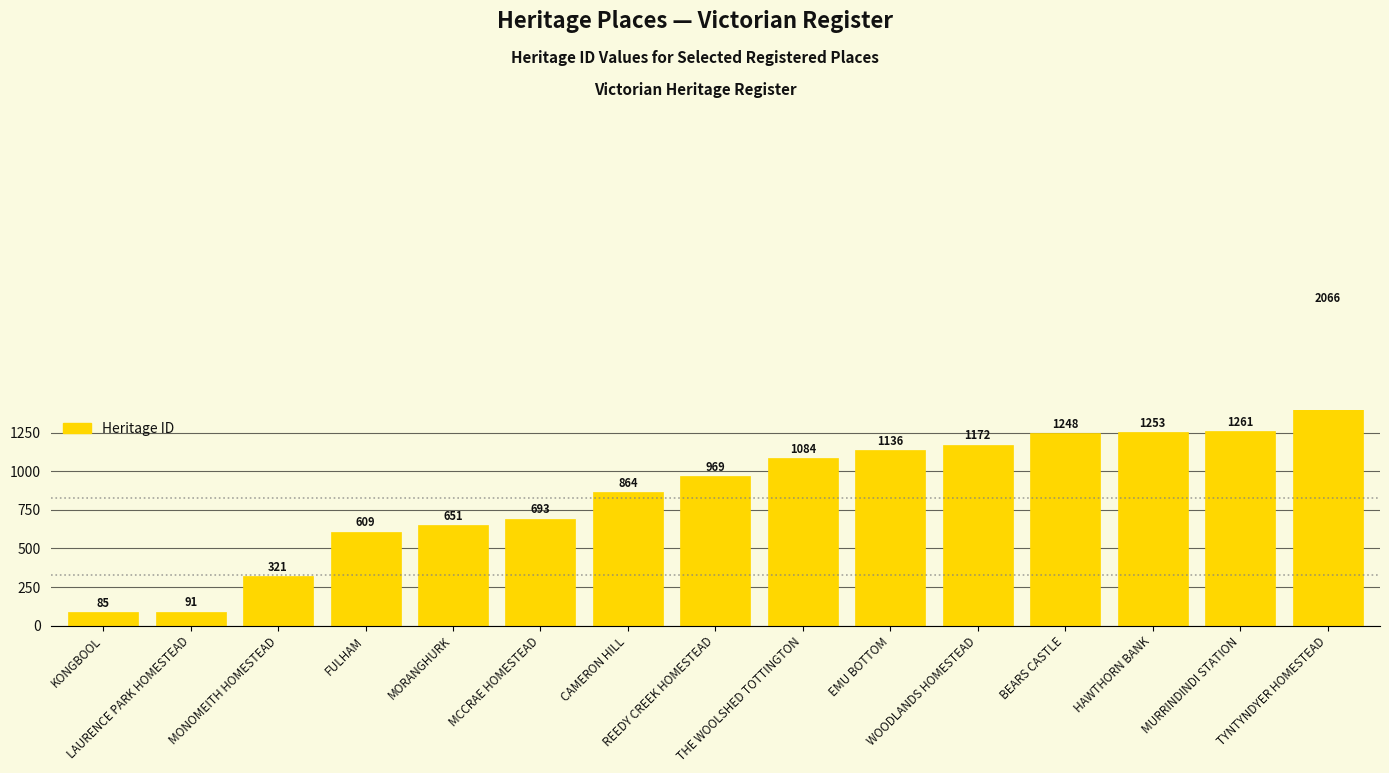

Between KONGBOOL and MORANGHURK, which is larger?

MORANGHURK